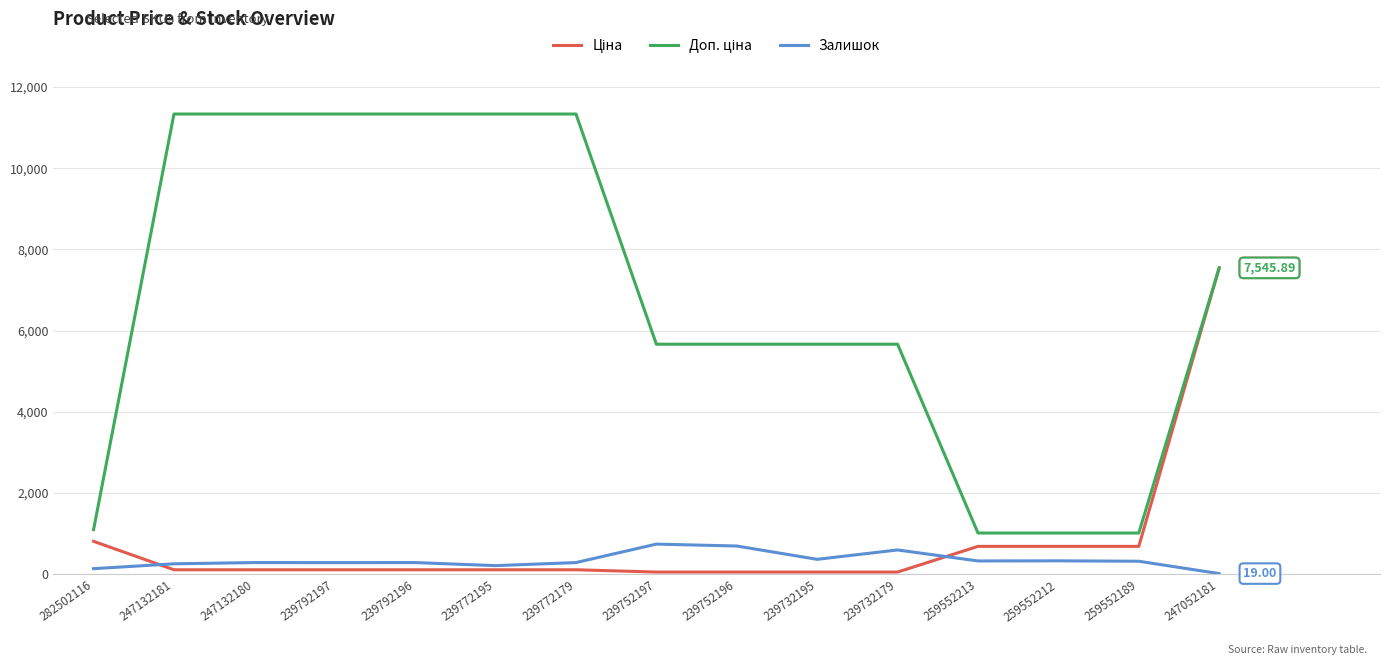

At which category is the sum across all series the highest?

247052181